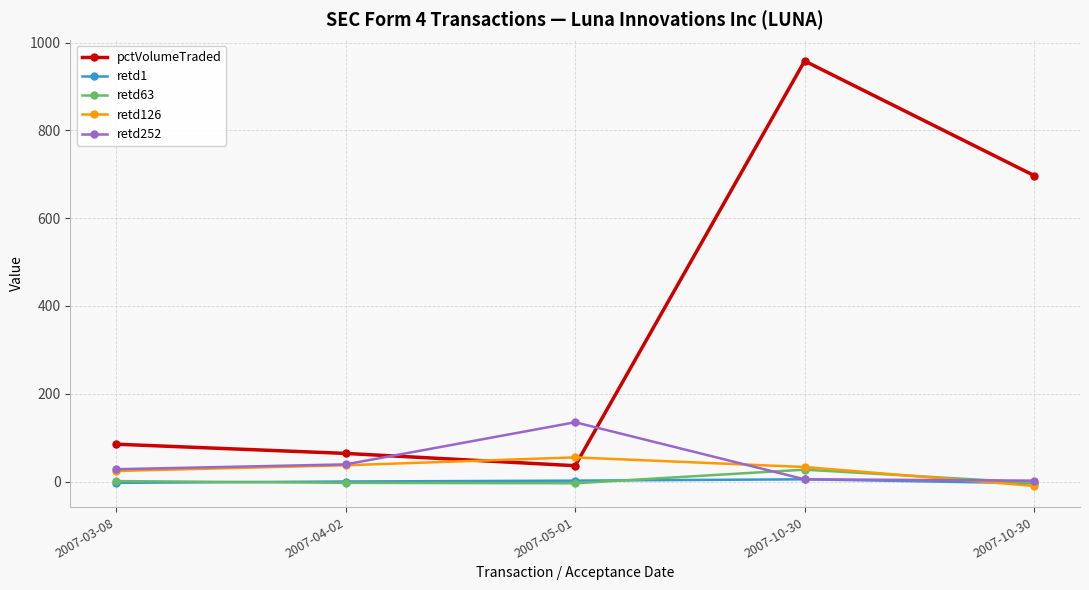

How many series are shown in this chart?

5